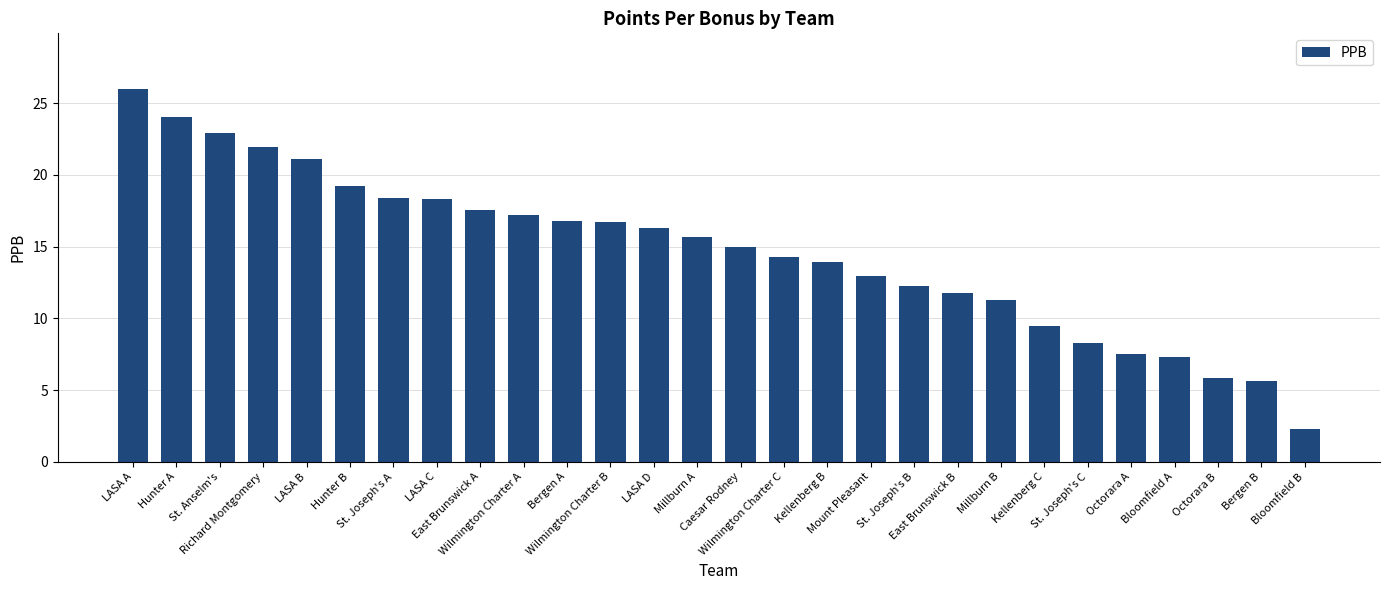

Where does the data first go above 15?

LASA A